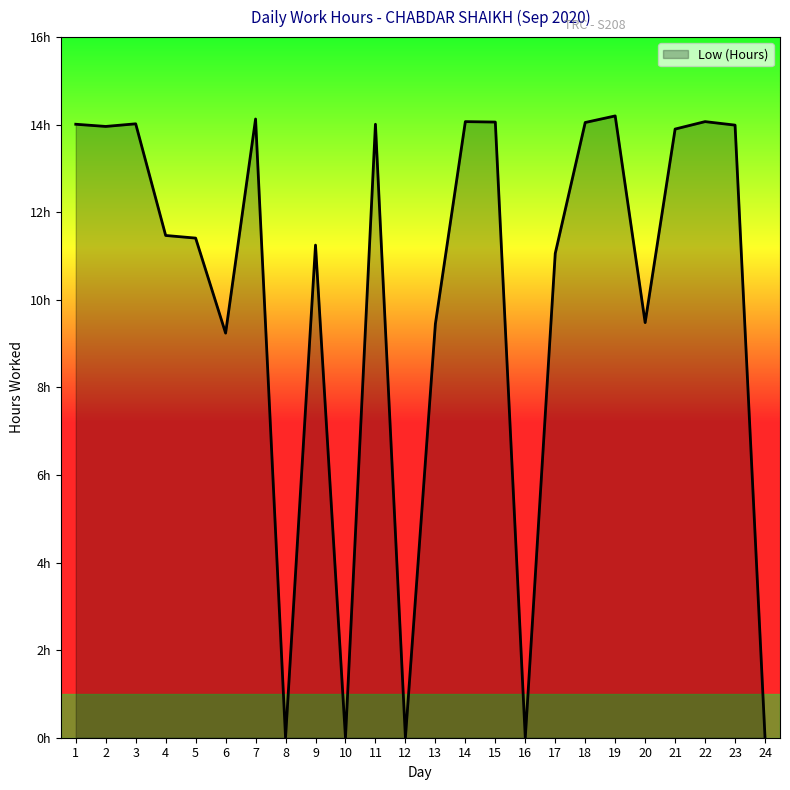

Does the chart display data point markers on the line(s)?

No